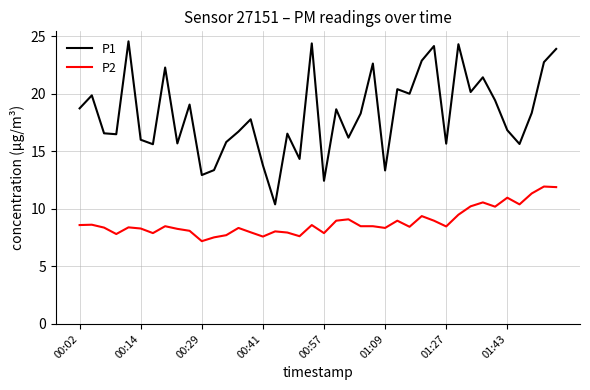

Which series has the largest total across all categories?

P1